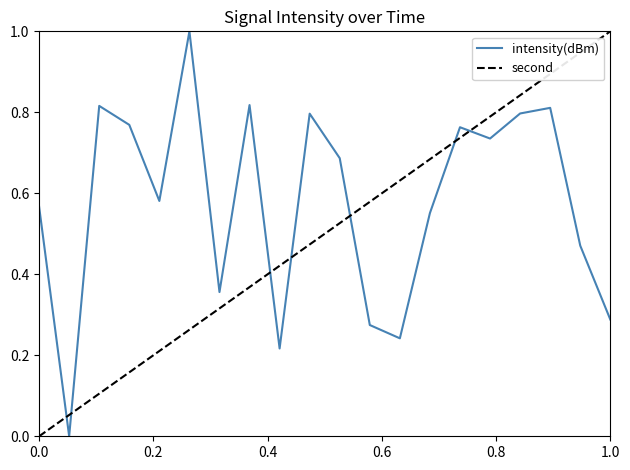

What is the maximum value shown in the chart?

1.0